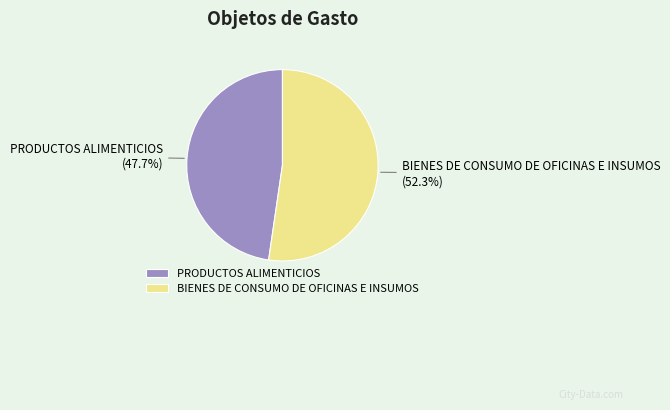

Which category has the biggest portion of the pie?

BIENES DE CONSUMO DE OFICINAS E INSUMOS